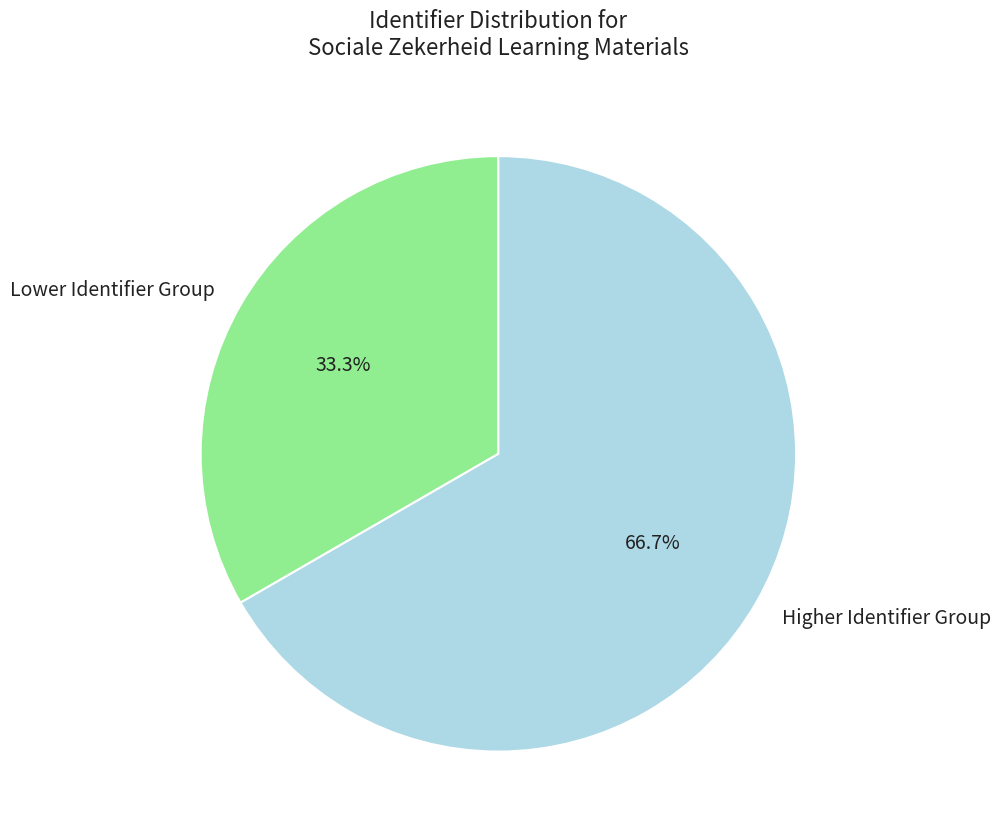

To the nearest percent, what is the difference between the largest and smallest slice percentages?

33%